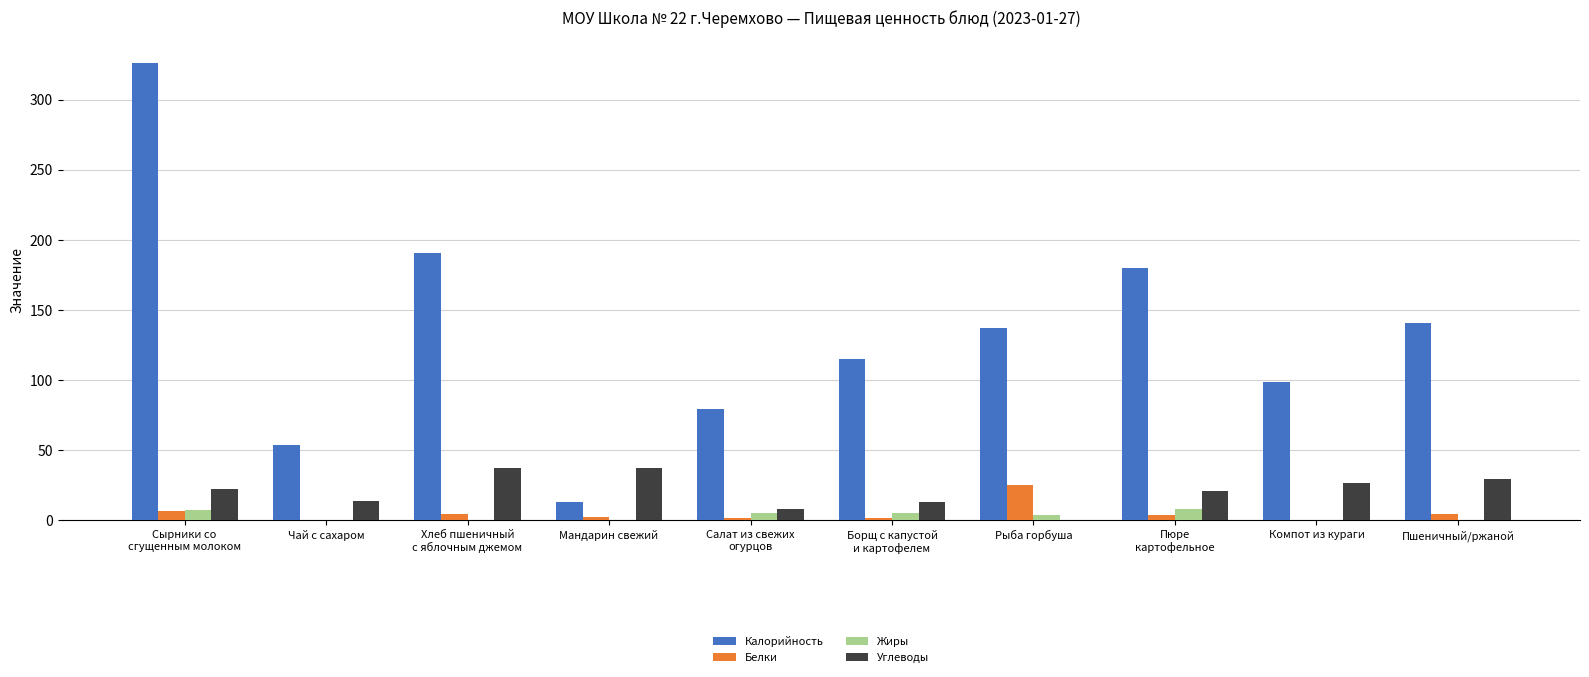

What are all the series names shown in the legend?

Калорийность, Белки, Жиры, Углеводы